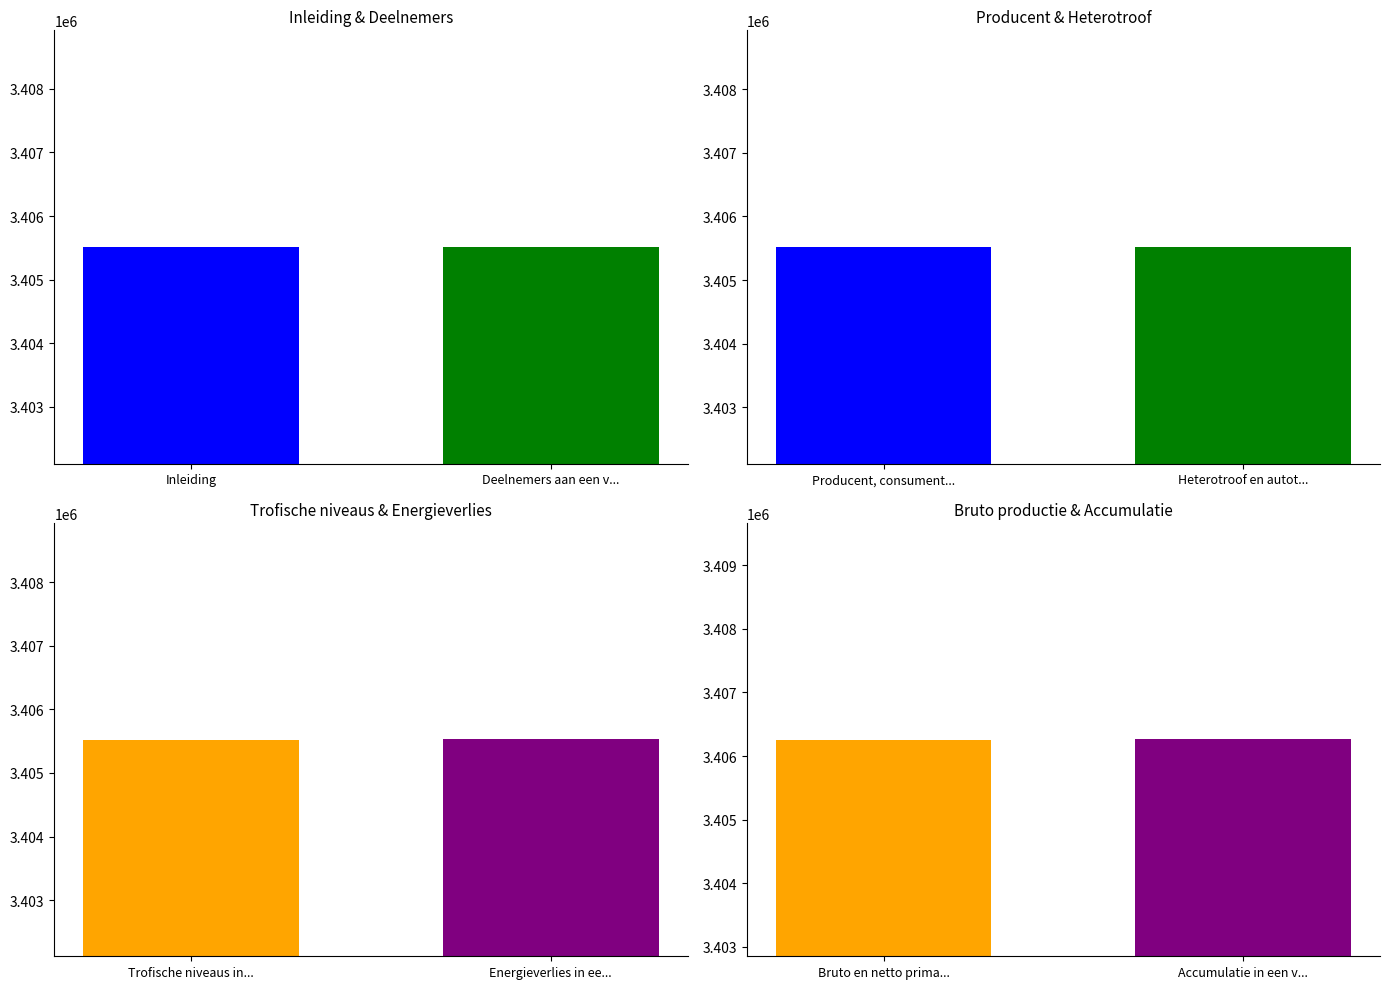

Reading left to right, what are all the values shown in this chart?

3405512	3405515	3405518	3405520	3405522	3405529	3406259	3406261